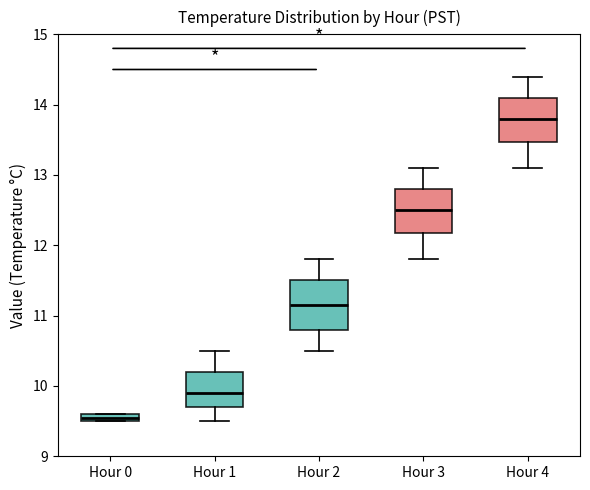

Where does the median line of the box for Hour 2 sit on the y-axis? The values are not printed on the chart, so give them approximately, as read against the axis.

11.2